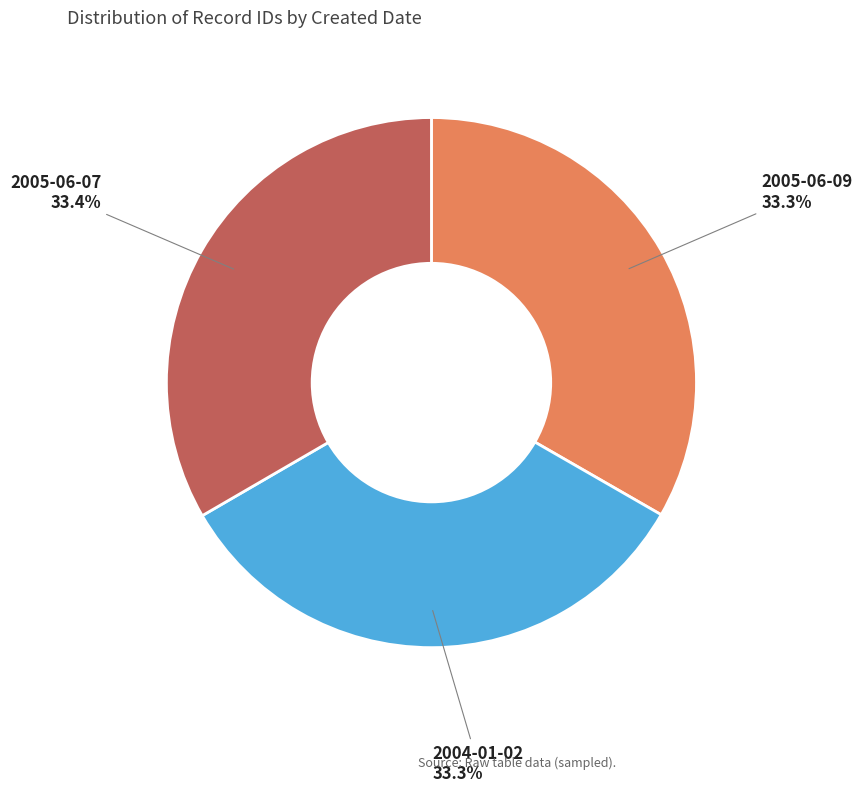

What is the ratio of the value at 2004-01-02 to the value at 2005-06-09?

1.0